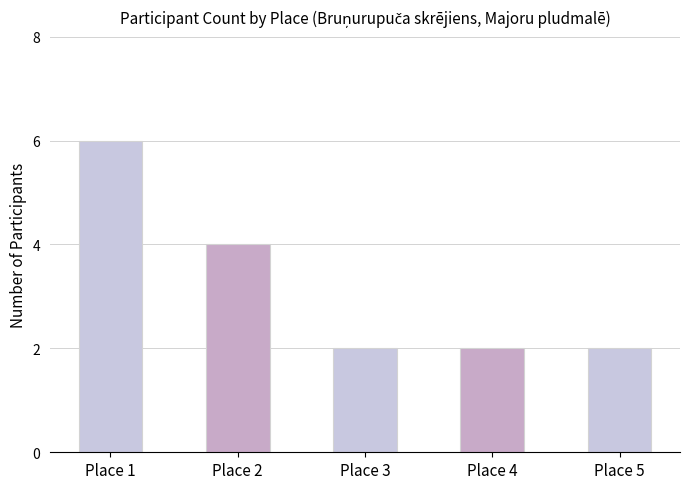

Count the number of categories in the chart.

5